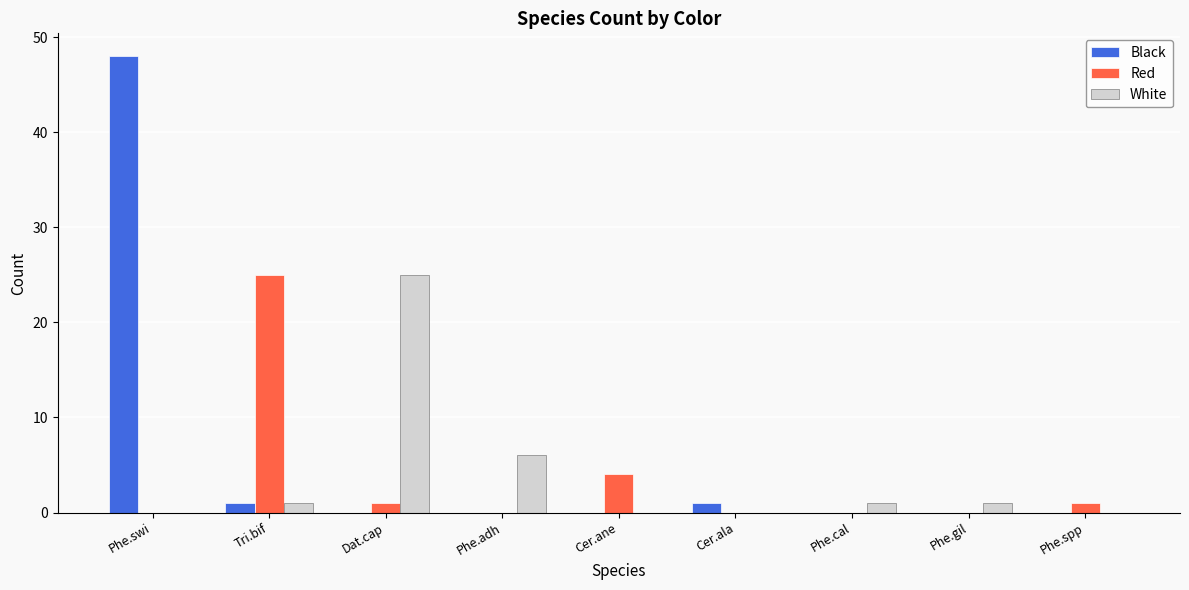

How many groups of bars are there?

9